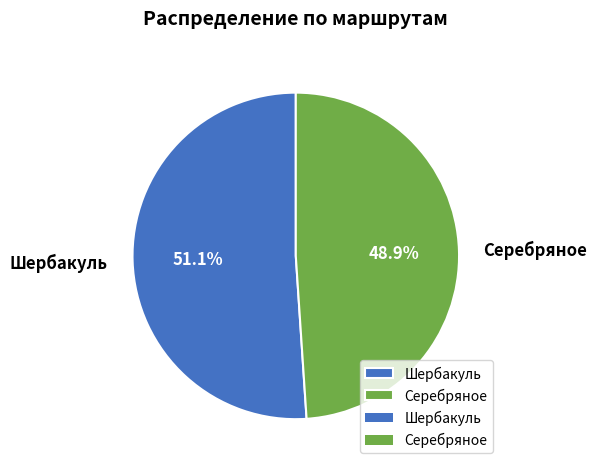

To the nearest percent, what percentage of the pie is Серебряное?

49%